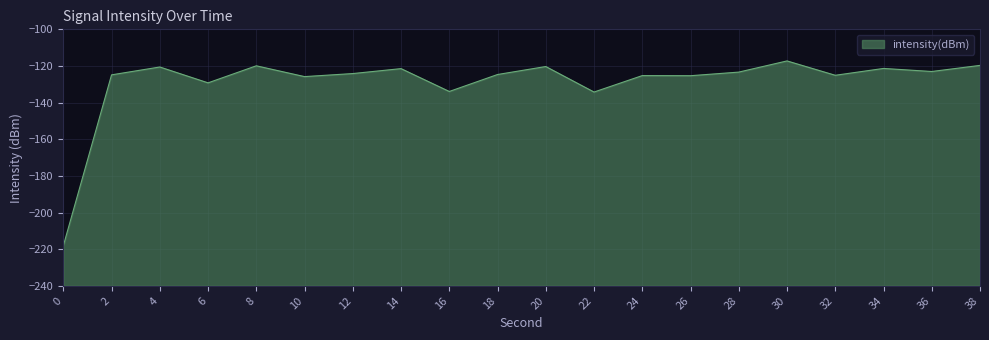

Which has a higher value, 26 or 24?

24